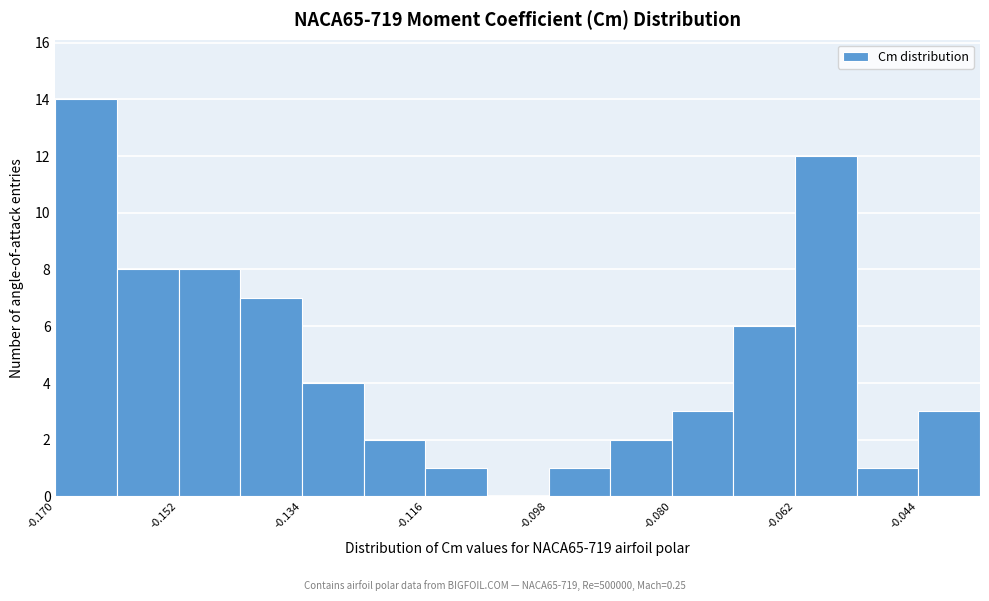

Over which range of the x-axis is the bar tallest?

-0.170 to -0.161